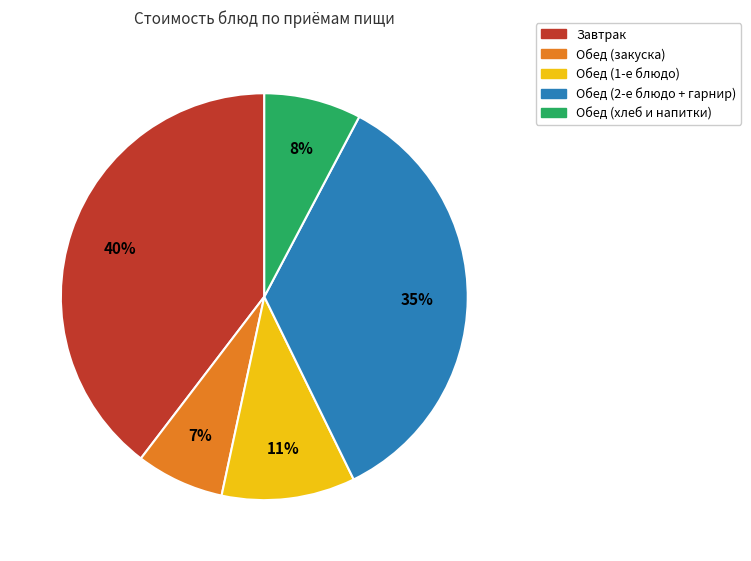

Does any single category account for the majority?

No